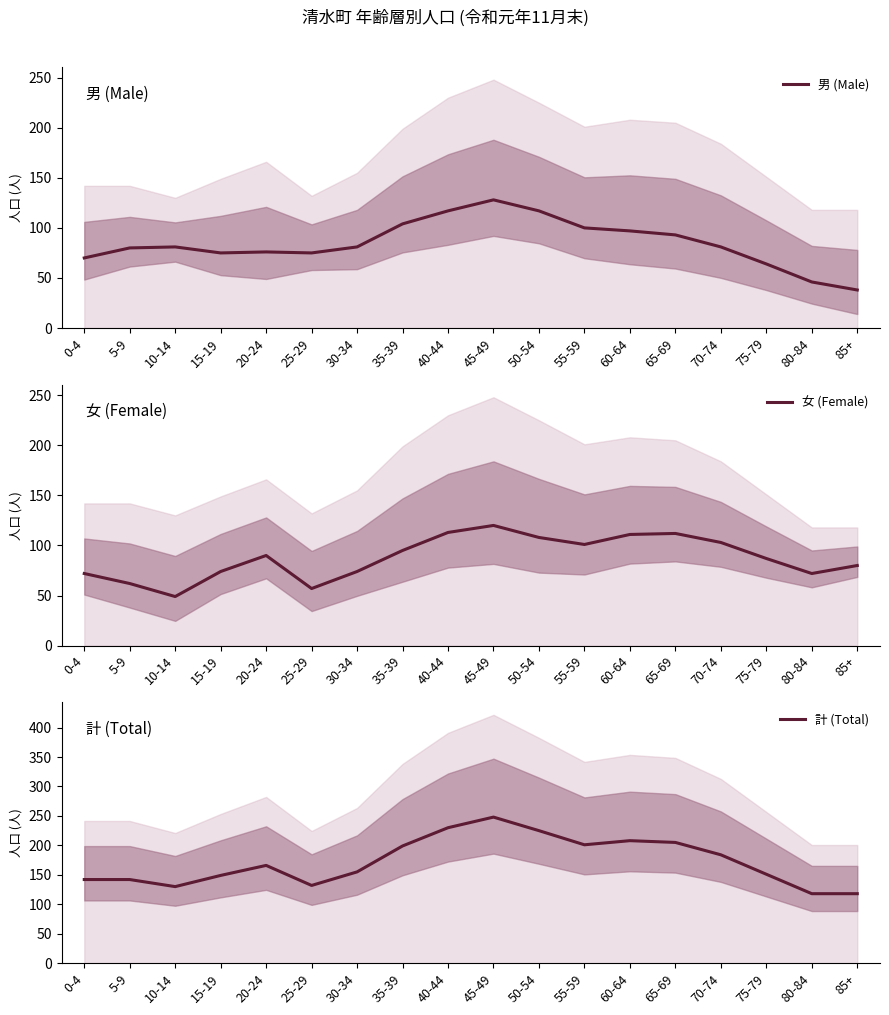

Which series has the largest range (max minus min)?

計 (Total)